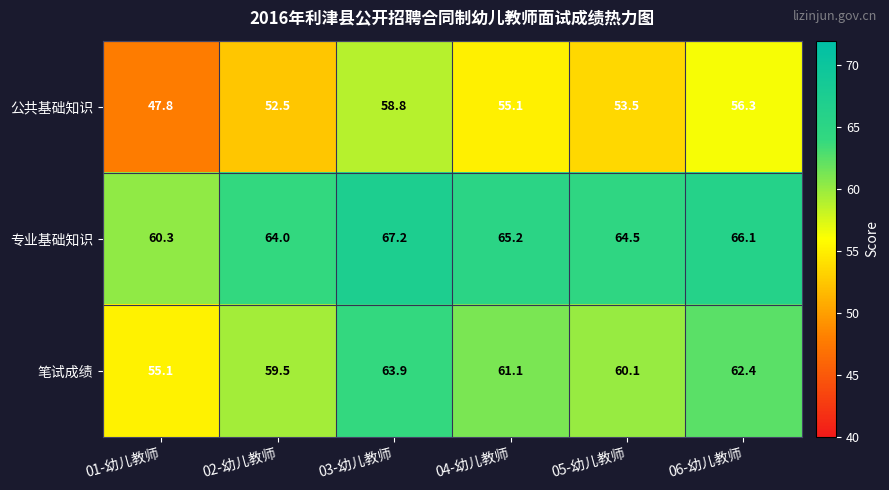

Reading right to left, what are all the values shown in this chart?

公共基础知识: 06-幼儿教师=56.3	05-幼儿教师=53.5	04-幼儿教师=55.1	03-幼儿教师=58.8	02-幼儿教师=52.5	01-幼儿教师=47.8
专业基础知识: 06-幼儿教师=66.1	05-幼儿教师=64.5	04-幼儿教师=65.2	03-幼儿教师=67.2	02-幼儿教师=64.0	01-幼儿教师=60.3
笔试成绩: 06-幼儿教师=62.4	05-幼儿教师=60.1	04-幼儿教师=61.1	03-幼儿教师=63.9	02-幼儿教师=59.5	01-幼儿教师=55.1